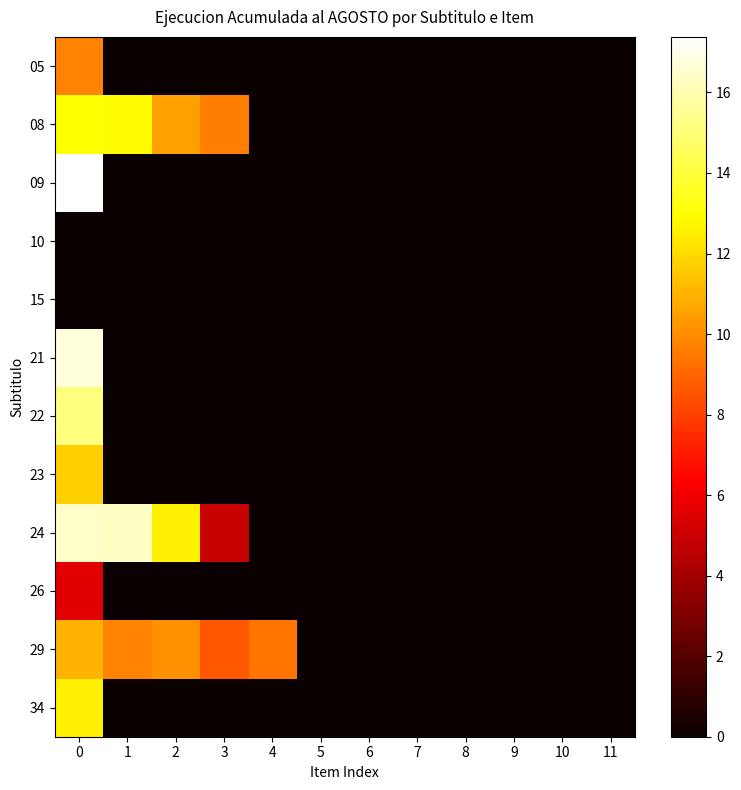

Count the number of data series in this chart.

12